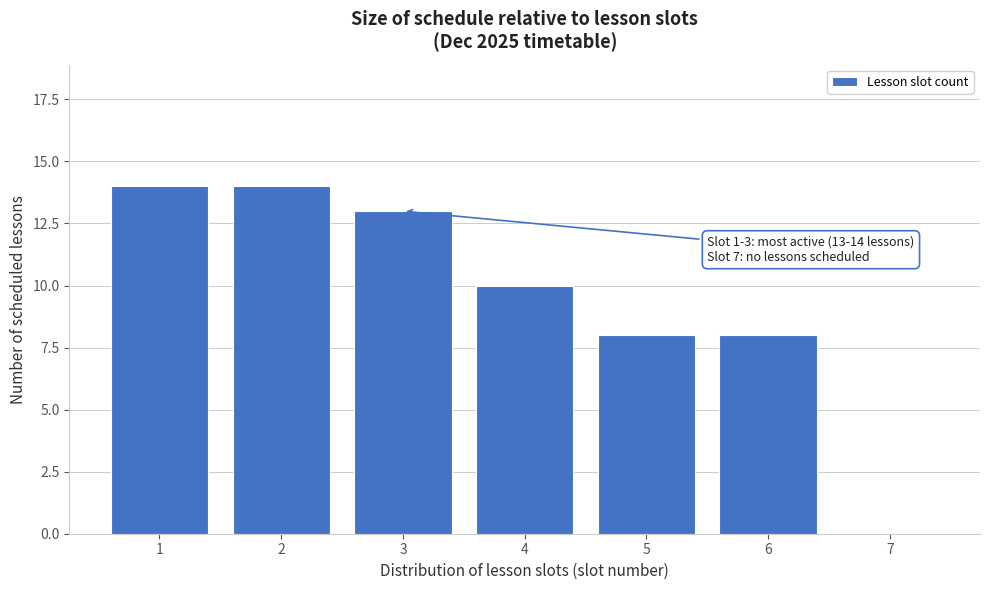

Reading left to right, list all the values displayed in this chart.

1=14	2=14	3=13	4=10	5=8	6=8	7=0